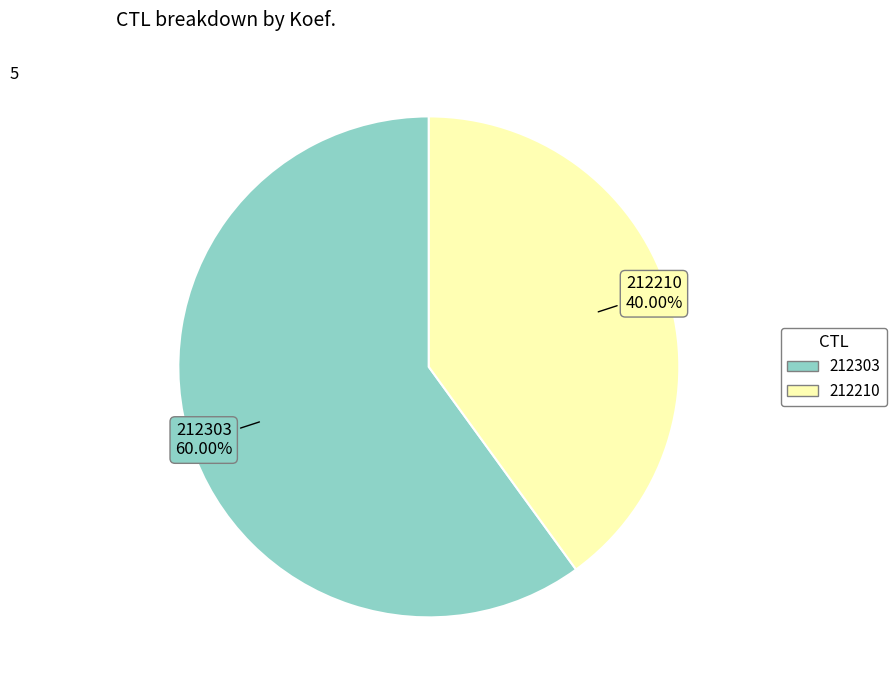

Which category has the biggest portion of the pie?

212303